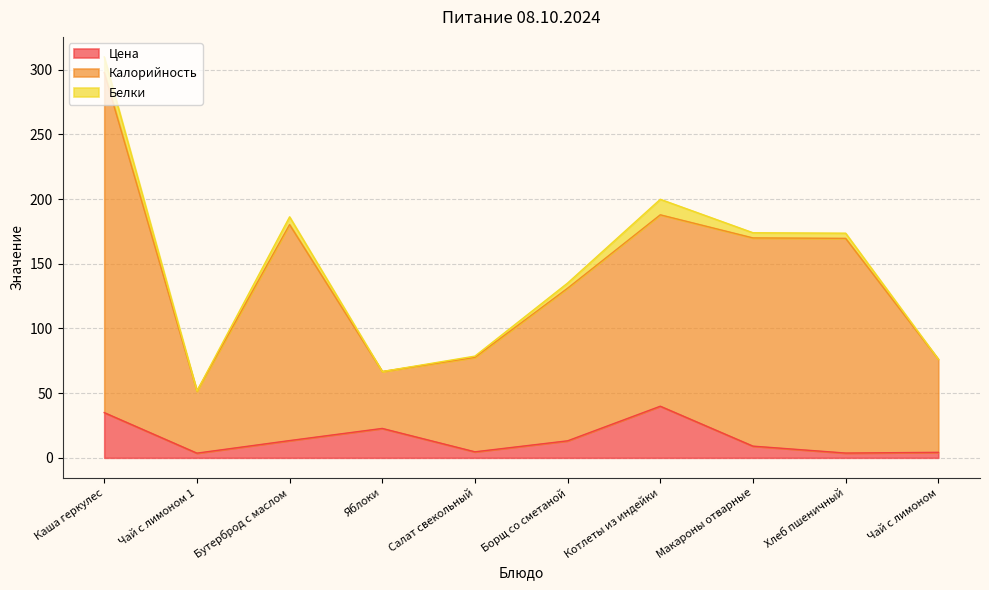

At which category does the chart reach its minimum across all series?

Чай с лимоном 1